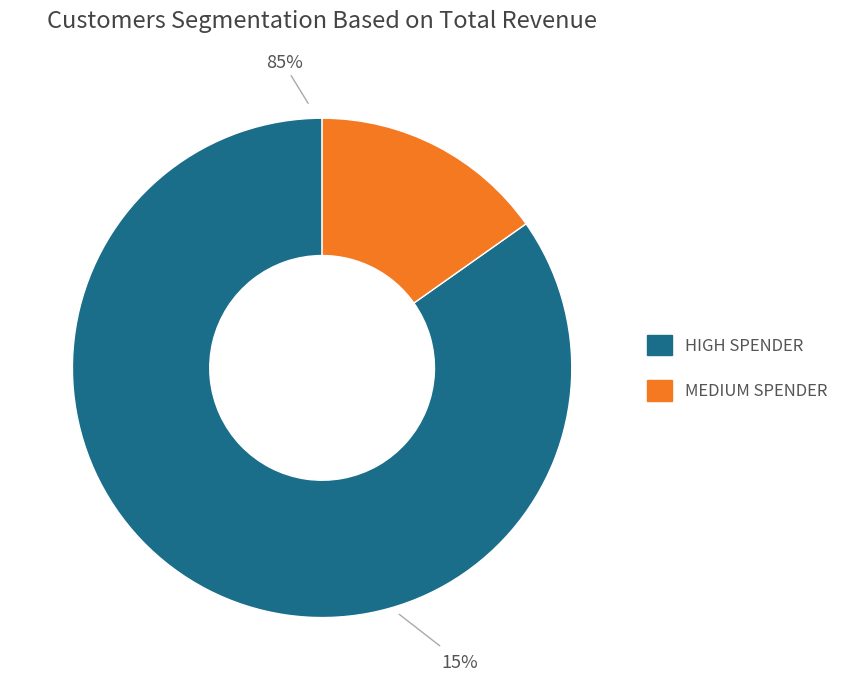

Does any single category account for the majority?

Yes